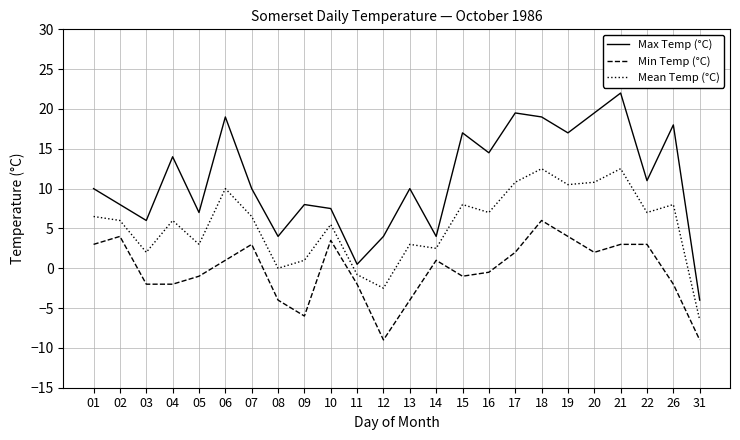

How many values in Min Temp (°C) are below zero?

12